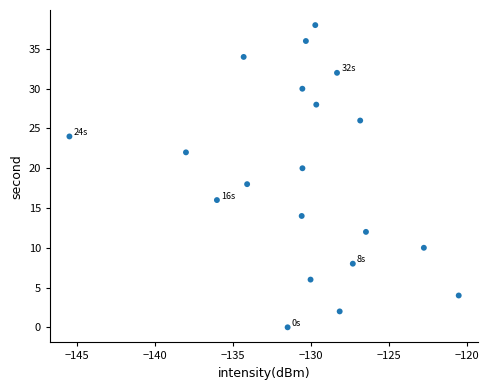

What is the range of Y values (max minus min)?

38